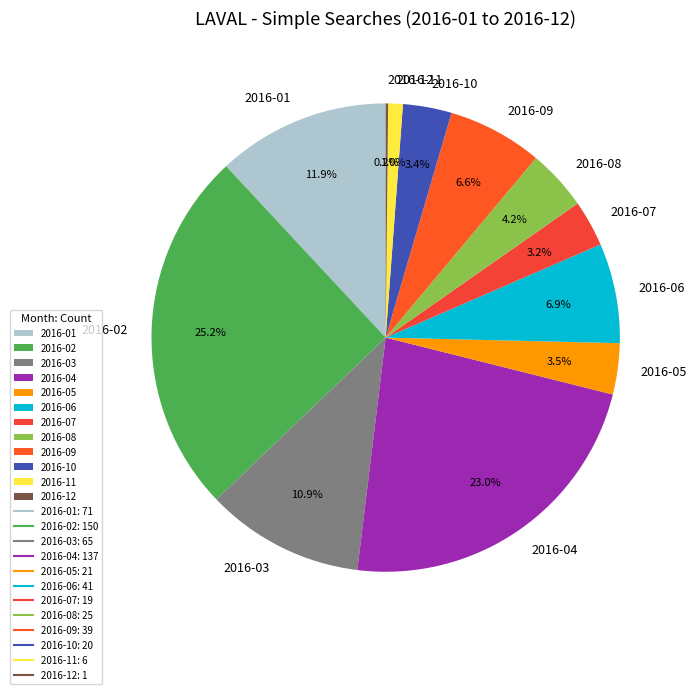

What is the largest slice in the pie chart?

2016-02